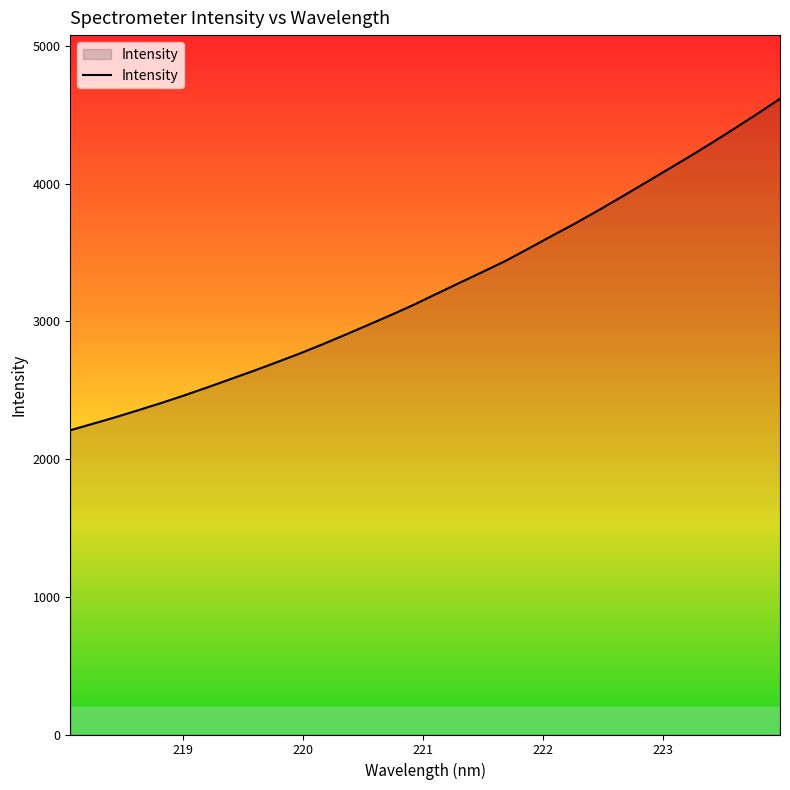

Count the number of categories in the chart.

32